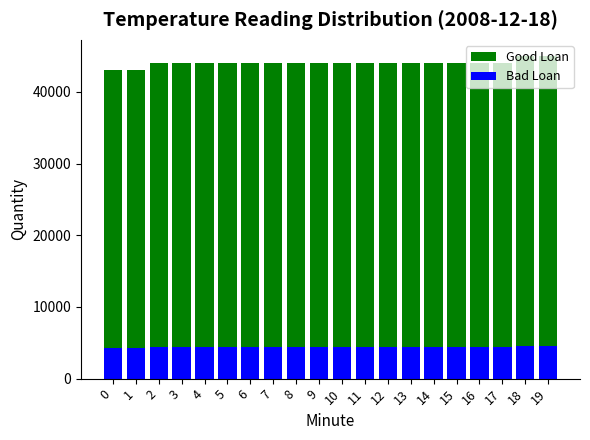

Is it true that Bad Loan equals 5754 at 1?

False